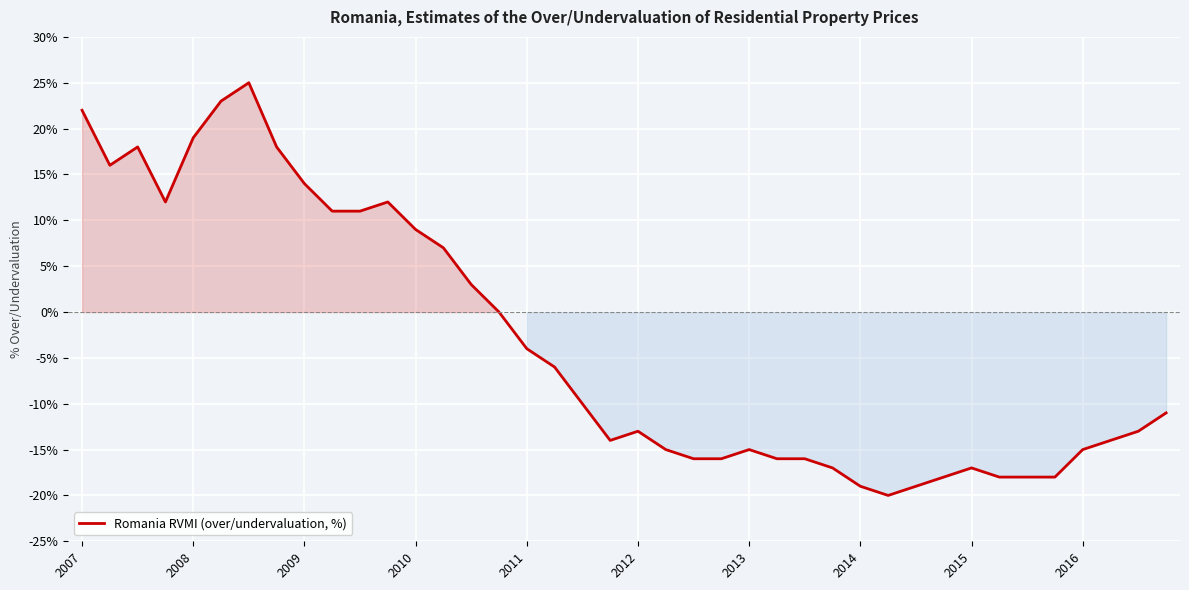

What is the difference between the maximum and minimum values?

45